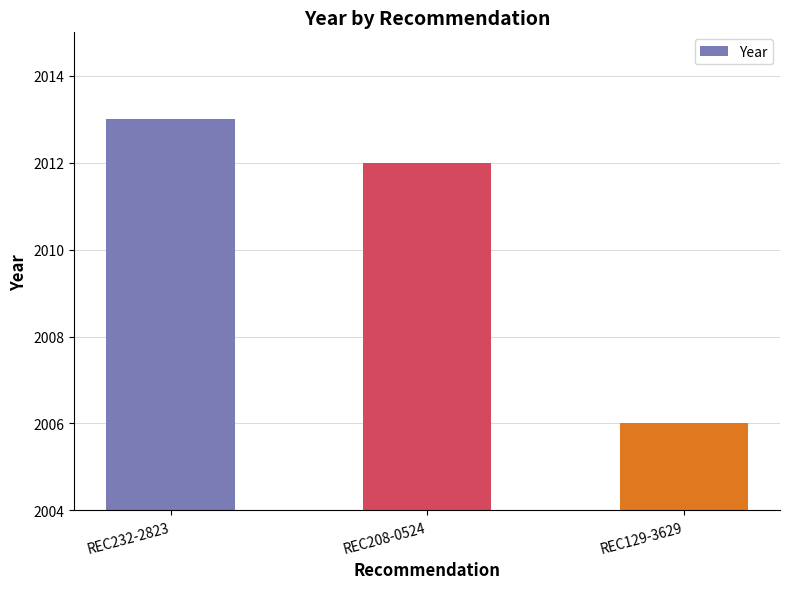

How many values are between 2006 and 2013?

3